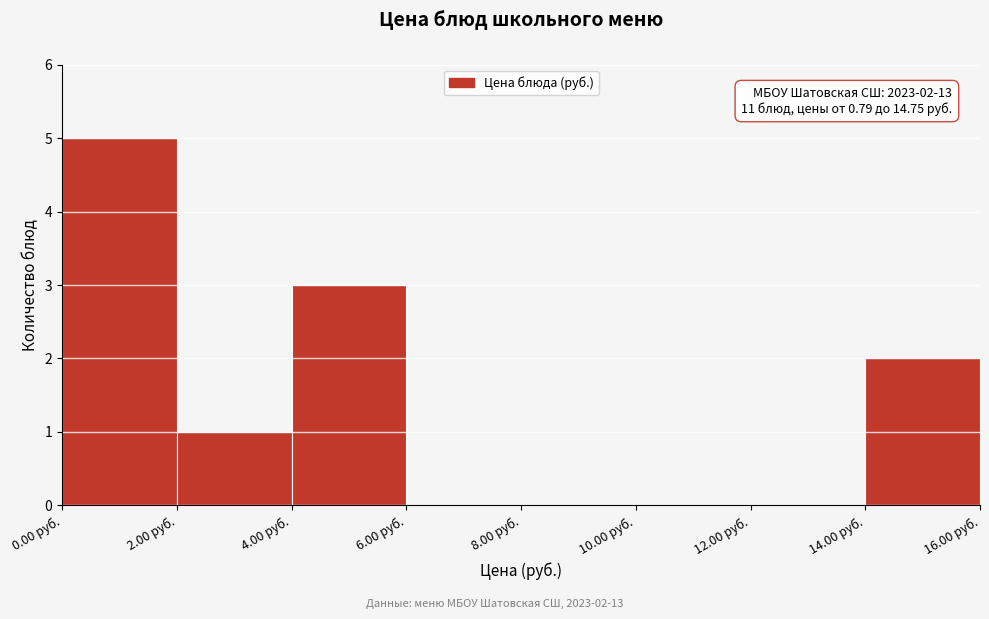

Which range on the x-axis has the tallest bar?

0 to 2